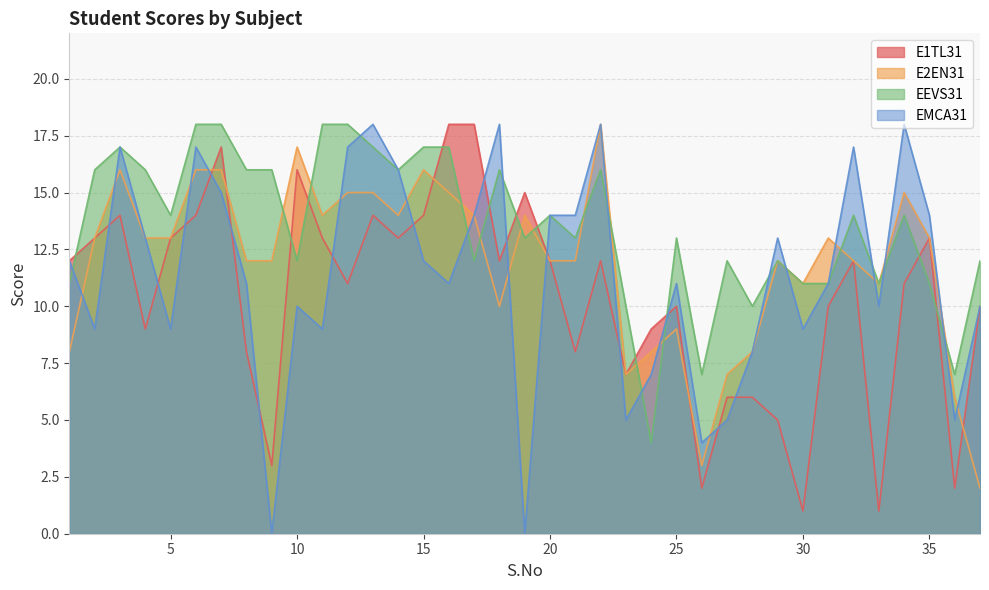

Is the value of E2EN31 at 36 greater than the value of EMCA31 at 7?

No